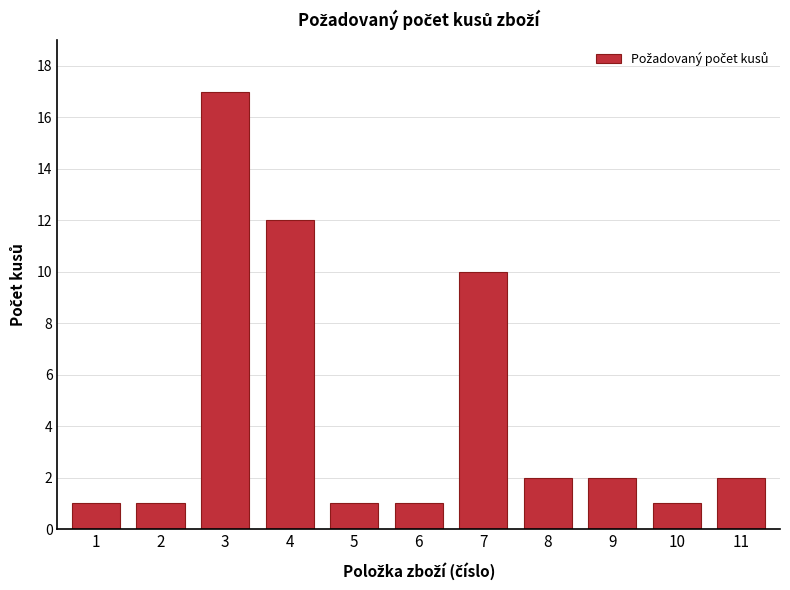

Reading right to left, what are all the values shown in this chart?

11=2	10=1	9=2	8=2	7=10	6=1	5=1	4=12	3=17	2=1	1=1